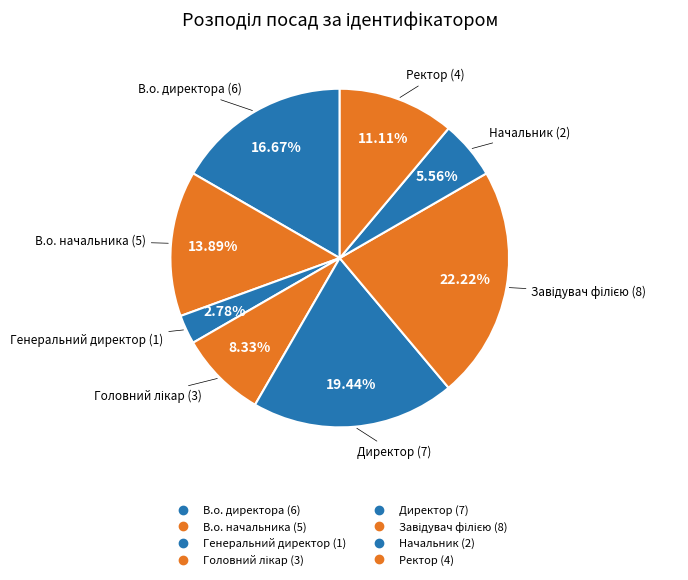

Is Генеральний директор the majority of the pie?

No